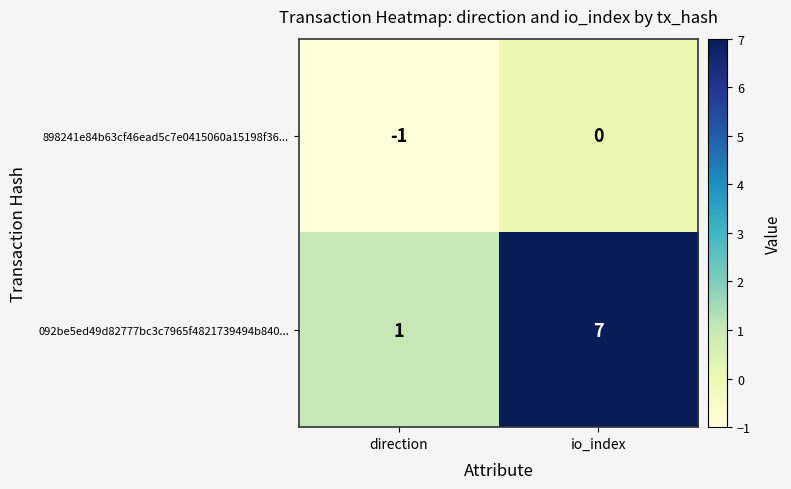

Read the 092be5ed49d82777bc3c7965f4821739494b840... value at io_index.

7